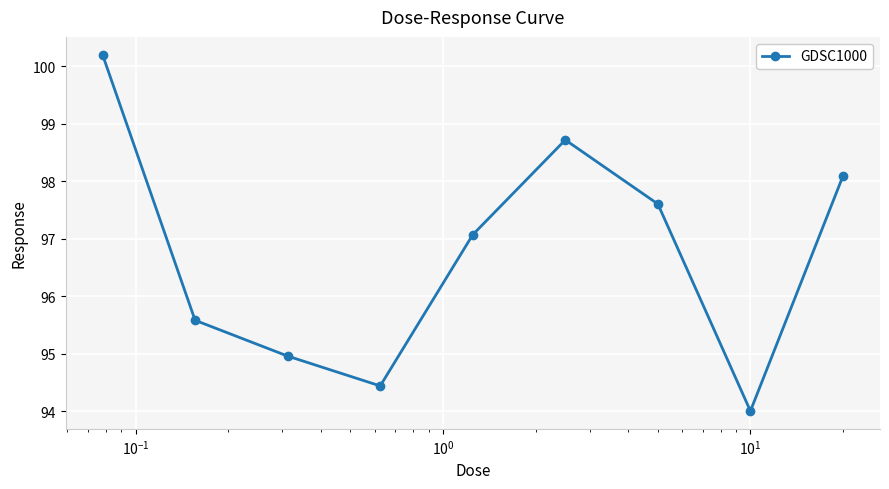

True or false: there are more than 2 points higher than both neighbors.

False